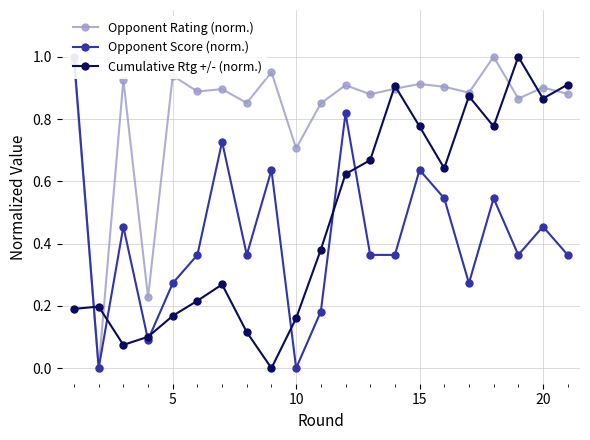

True or false: Cumulative Rtg +/- (norm.) has a value of 0.3 at 10.

False